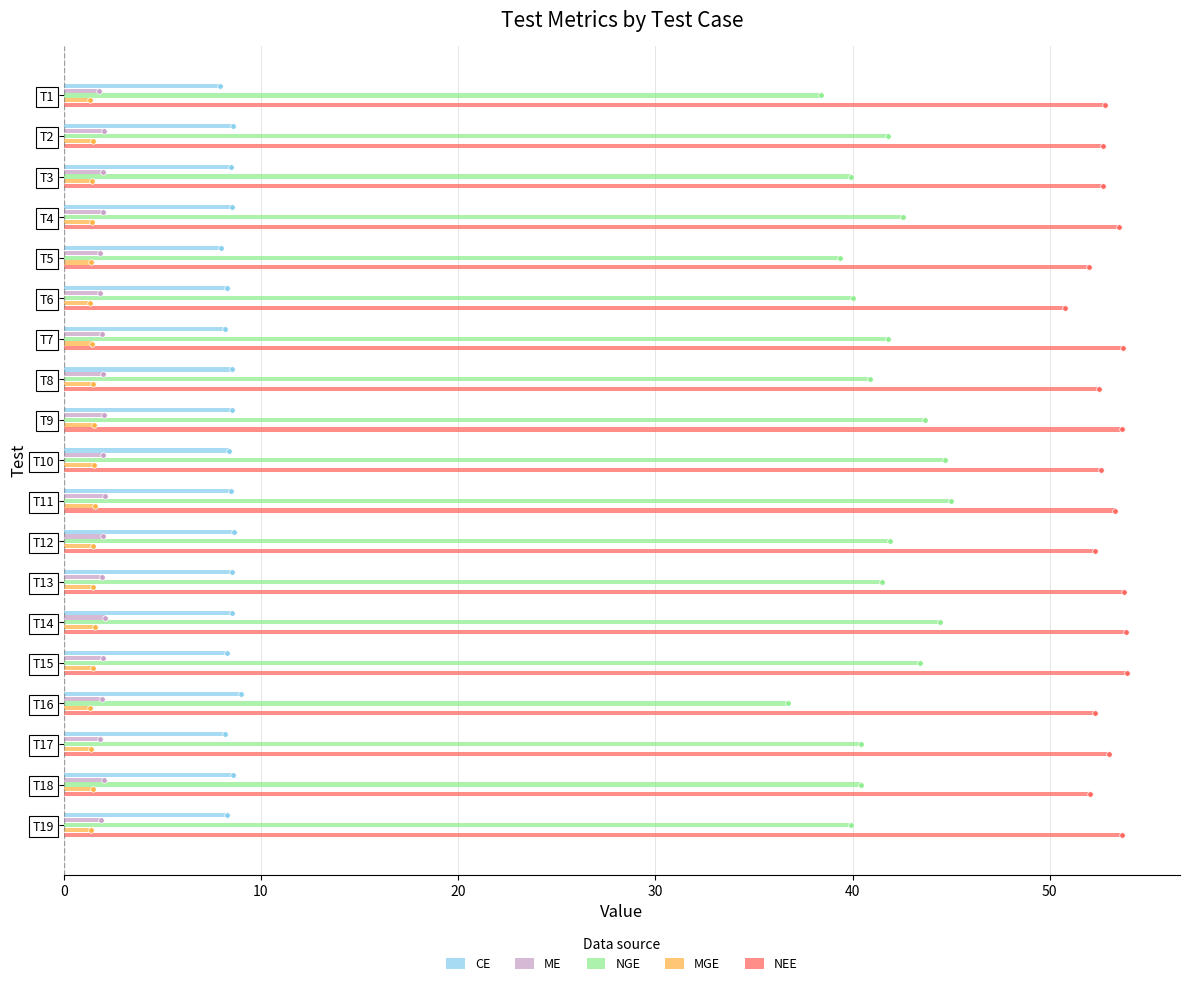

The MGE series shows 1.5 at T12. True or false?

True